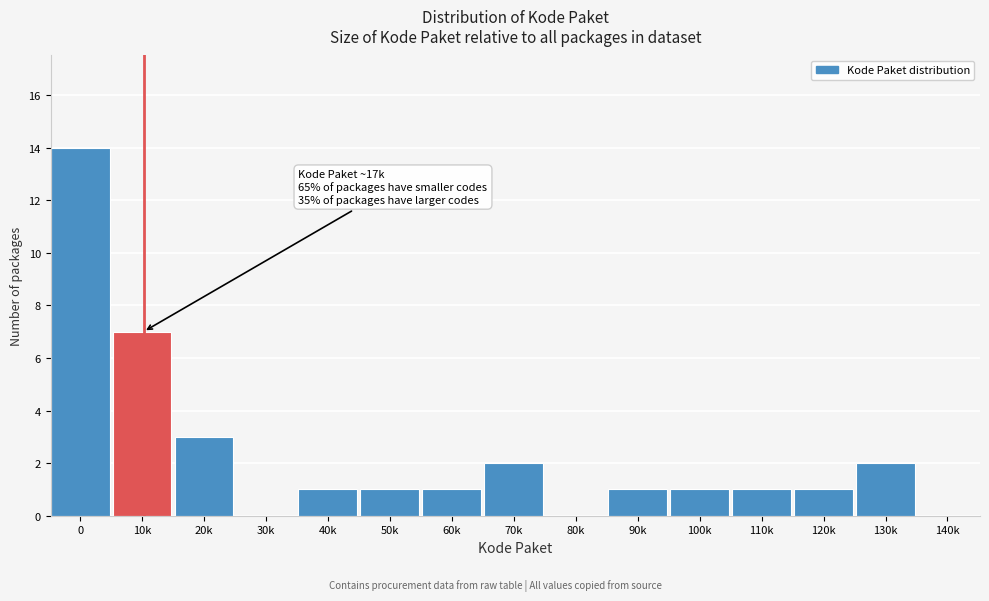

Reading left to right, list all the values displayed in this chart.

0=14	10k=7	20k=3	30k=0	40k=1	50k=1	60k=1	70k=2	80k=0	90k=1	100k=1	110k=1	120k=1	130k=2	140k=0